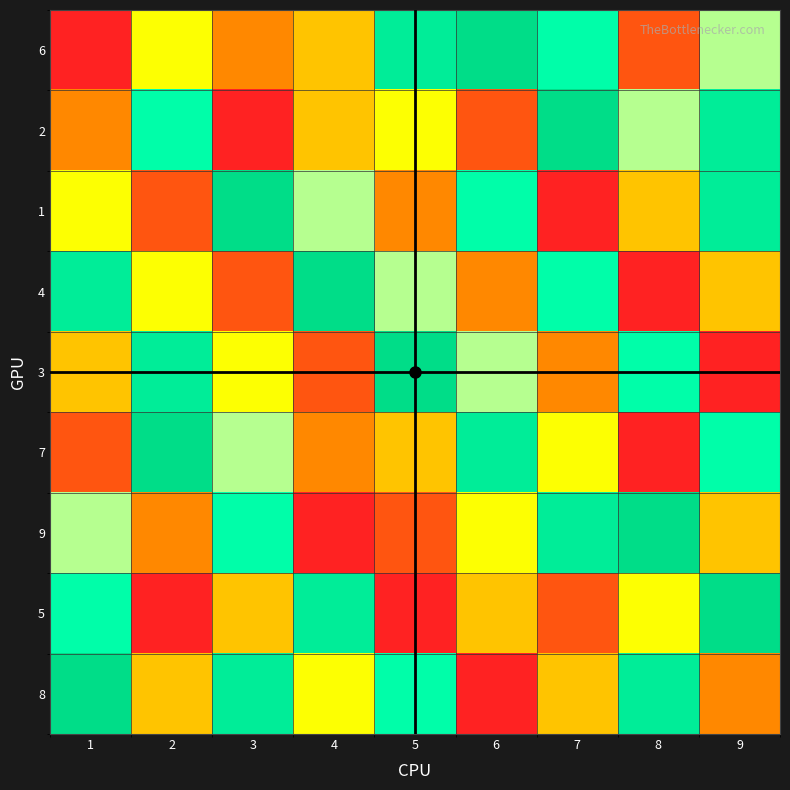

Reading right to left, list all the values displayed in this chart.

6: 9=6	8=2	7=7	6=9	5=8	4=4	3=3	2=5	1=1
2: 9=8	8=6	7=9	6=2	5=5	4=4	3=1	2=7	1=3
1: 9=8	8=4	7=1	6=7	5=3	4=6	3=9	2=2	1=5
4: 9=4	8=1	7=7	6=3	5=6	4=9	3=2	2=5	1=8
3: 9=1	8=7	7=3	6=6	5=9	4=2	3=5	2=8	1=4
7: 9=7	8=1	7=5	6=8	5=4	4=3	3=6	2=9	1=2
9: 9=4	8=9	7=8	6=5	5=2	4=1	3=7	2=3	1=6
5: 9=9	8=5	7=2	6=4	5=1	4=8	3=4	2=1	1=7
8: 9=3	8=8	7=4	6=1	5=7	4=5	3=8	2=4	1=9